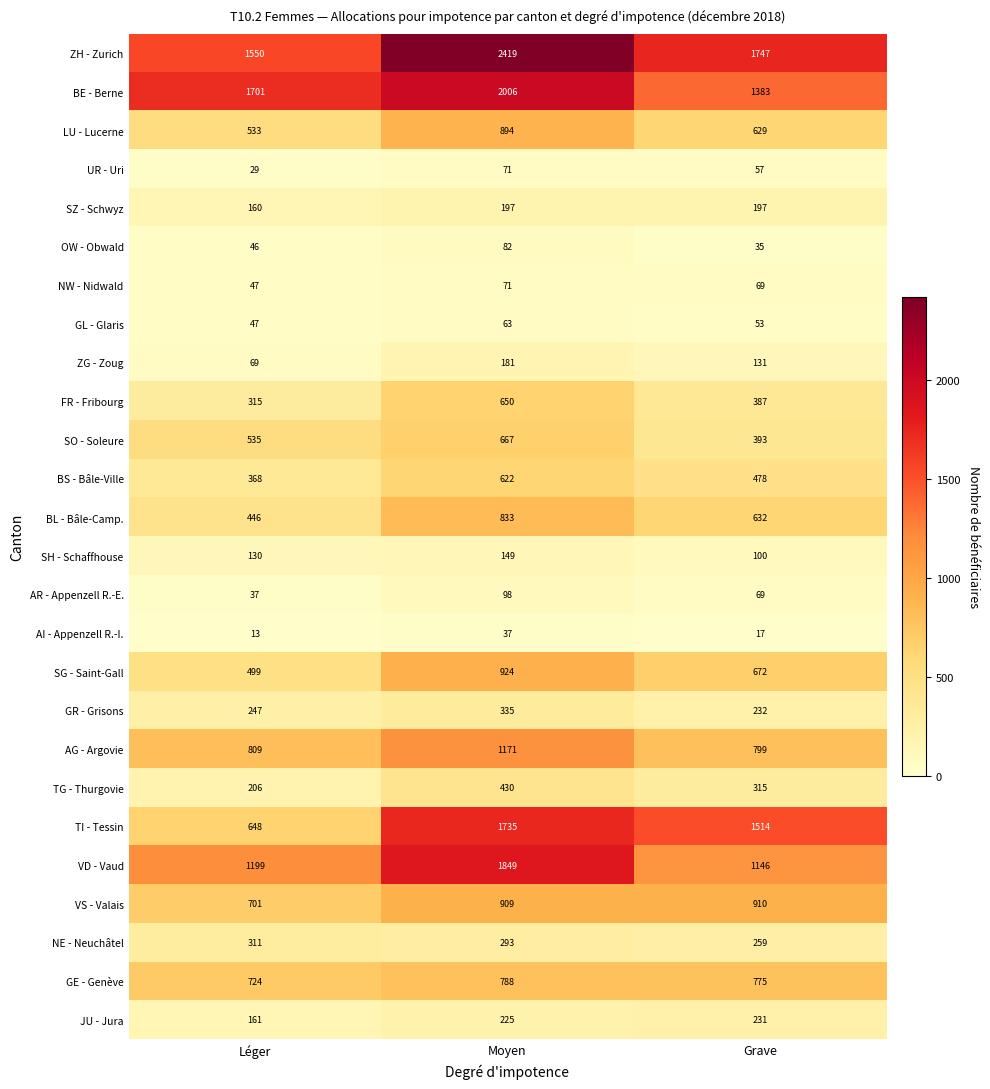

What is the sum of the OW - Obwald values at Grave and Léger?

81